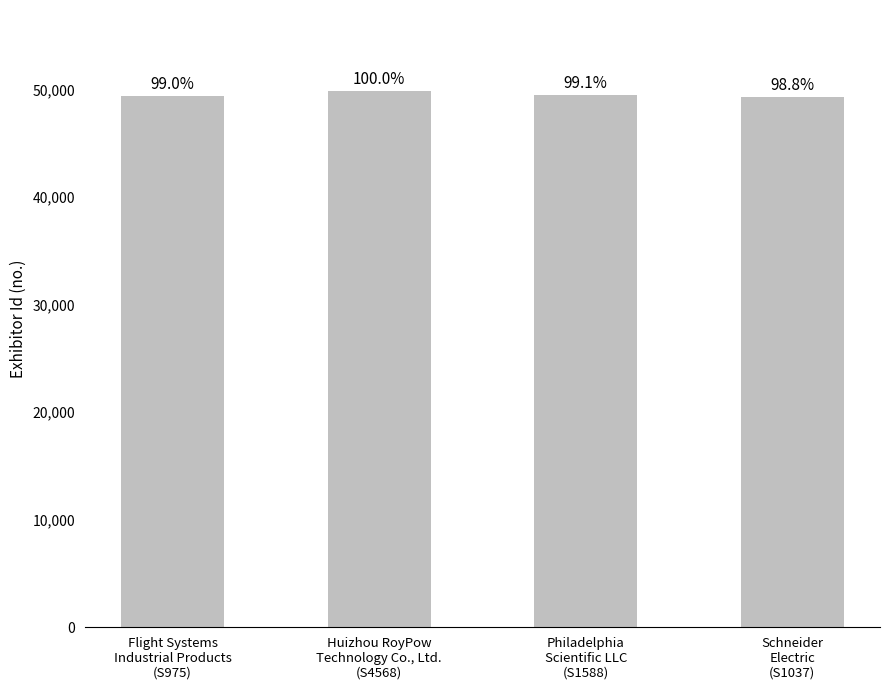

True or false: the data shows 49459 at Philadelphia
Scientific LLC
(S1588).

True